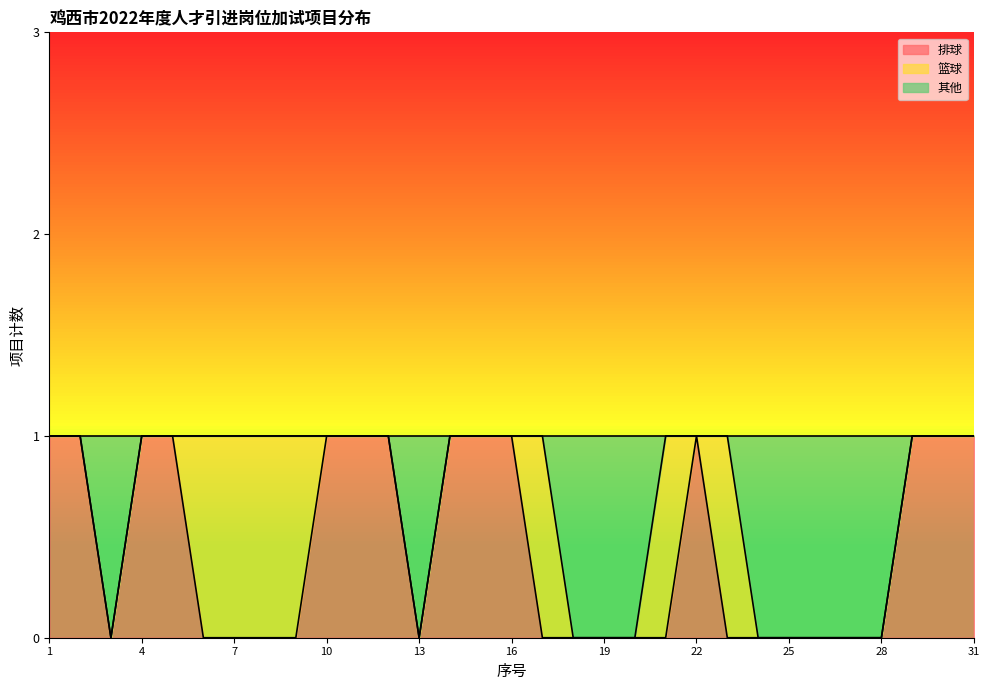

Count the 排球 values in the range 0 to 1.

31